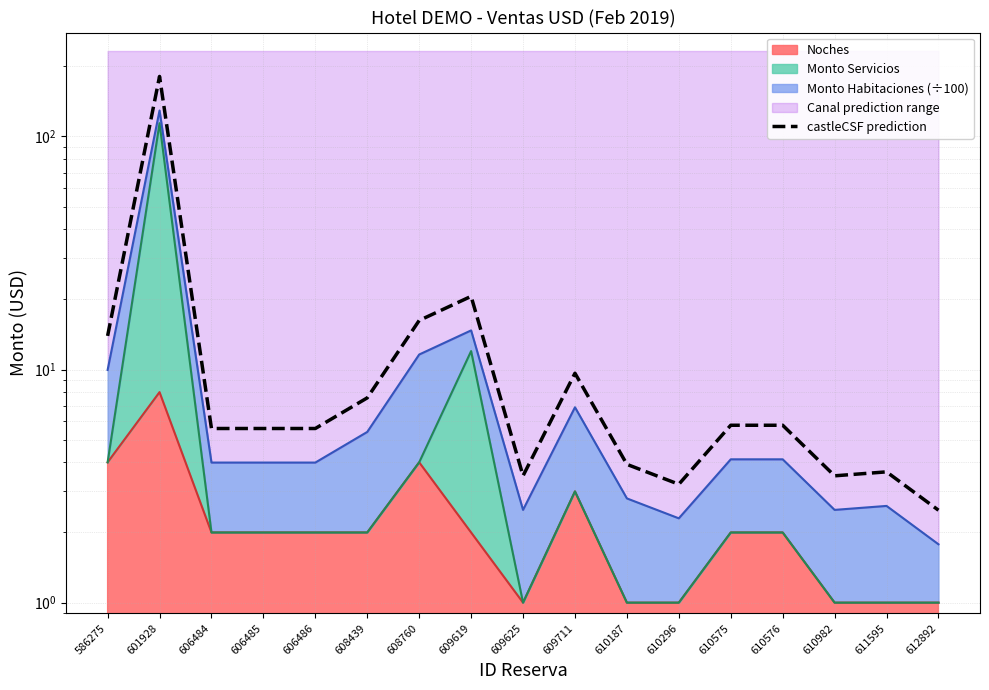

Which category has the highest value across all series?

601928